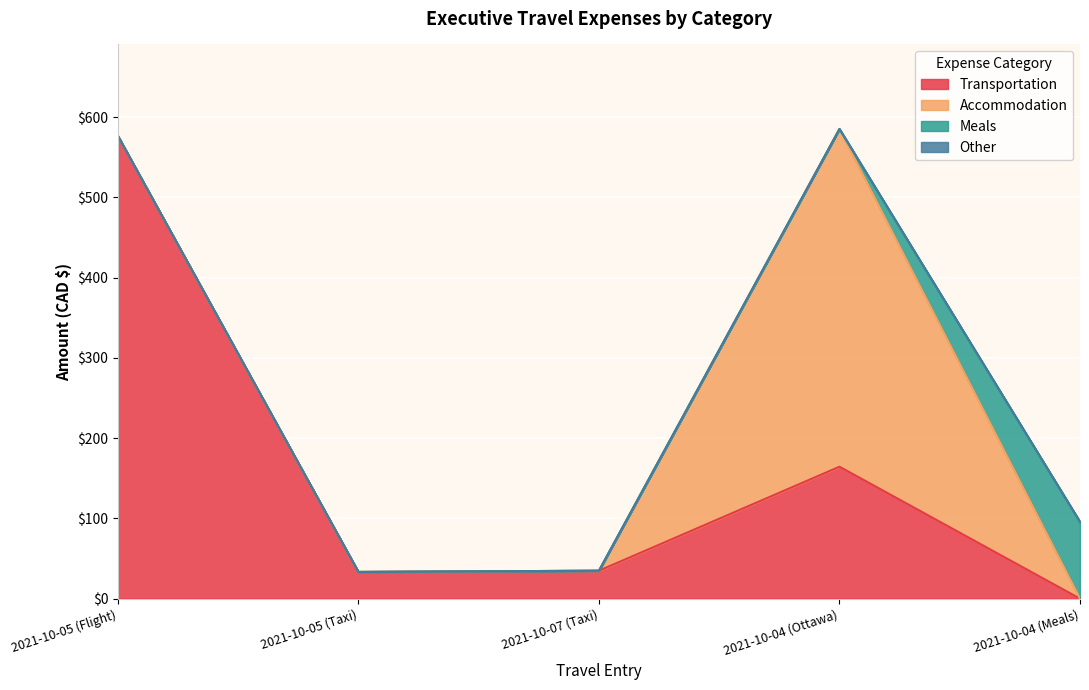

Is it true that Meals equals 125.4 at 2021-10-04 (Meals)?

False